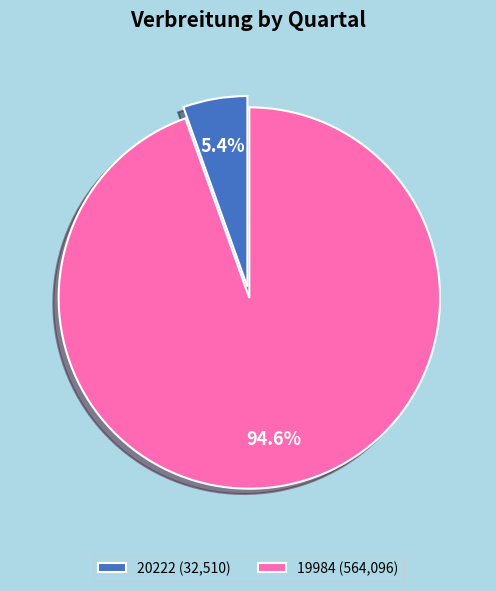

The 20222 slice represents 13% of the pie. True or false?

False